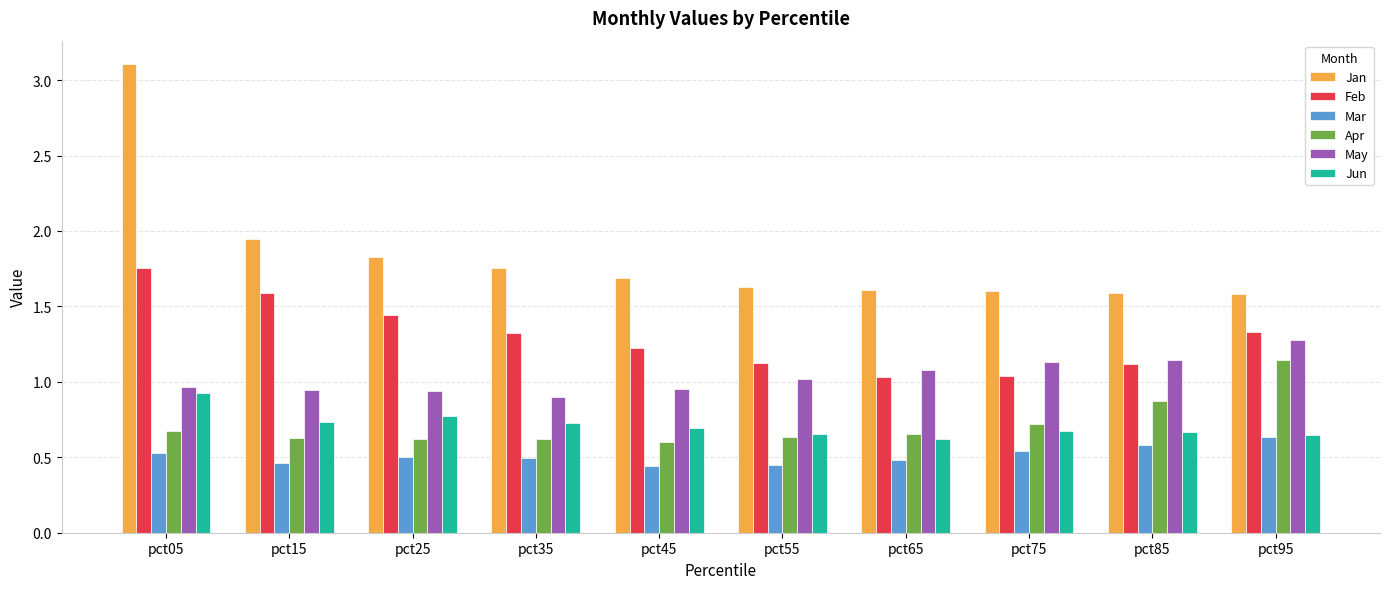

Rank the series by their maximum value, from highest to lowest.

Jan, Feb, May, Apr, Jun, Mar